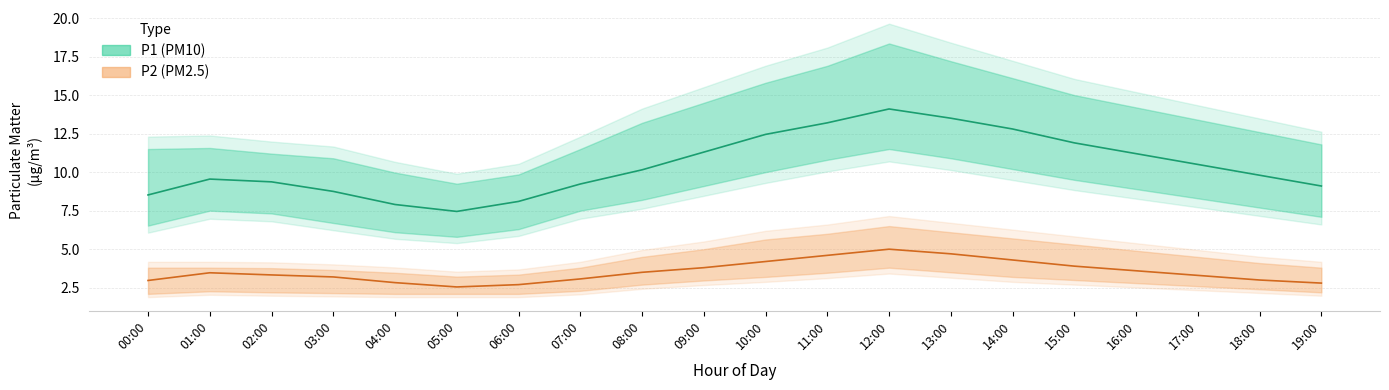

True or false: P2 (PM2.5) estimate and P1 (PM10) estimate intersect in this chart.

False